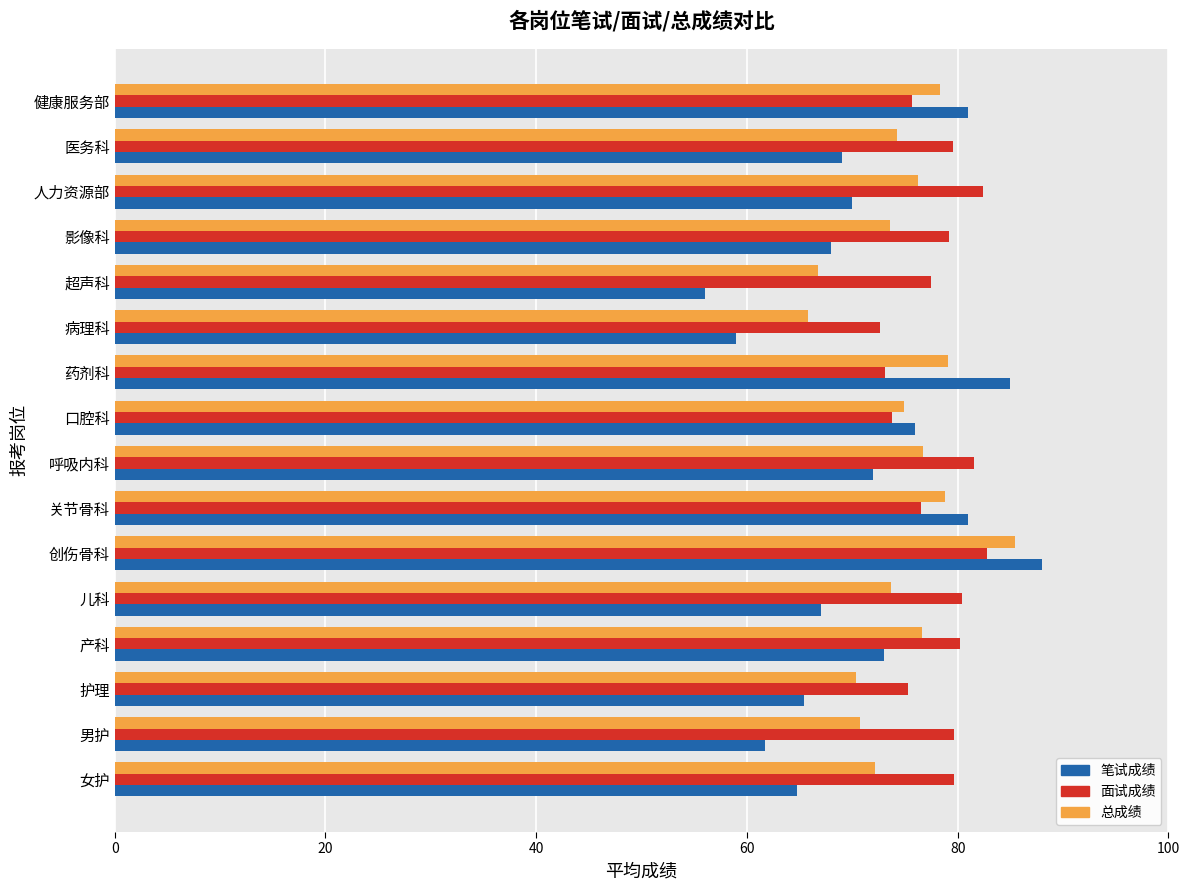

The value of 面试成绩 at 病理科 is 40.7. True or false?

False